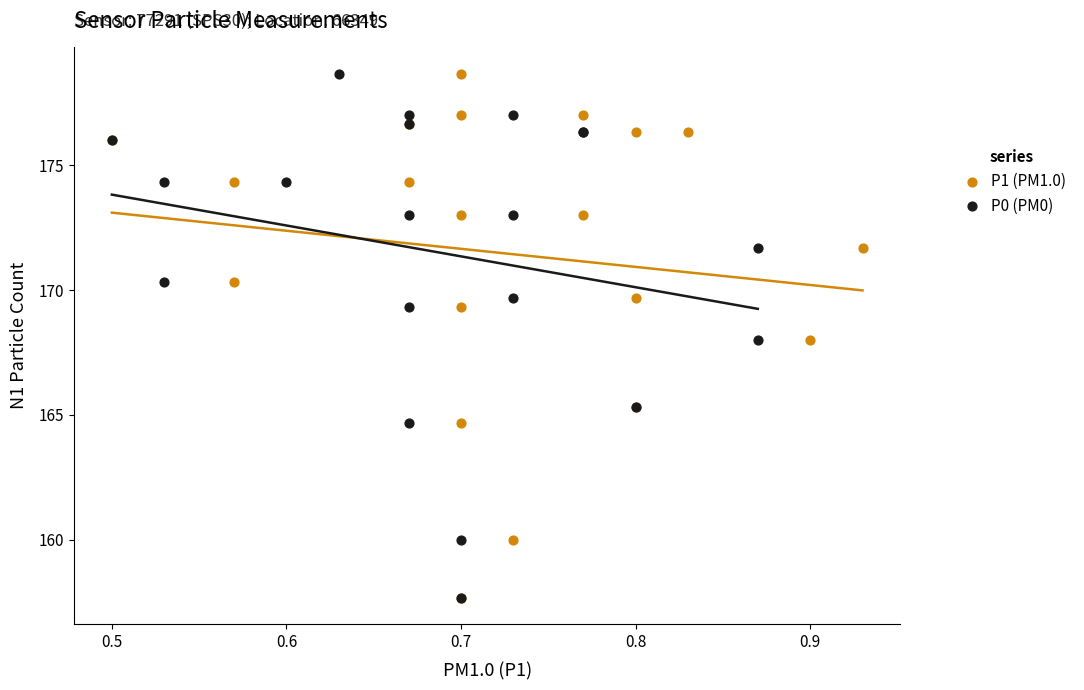

What are all the series names shown in the legend?

P1 (PM1.0), P0 (PM0)